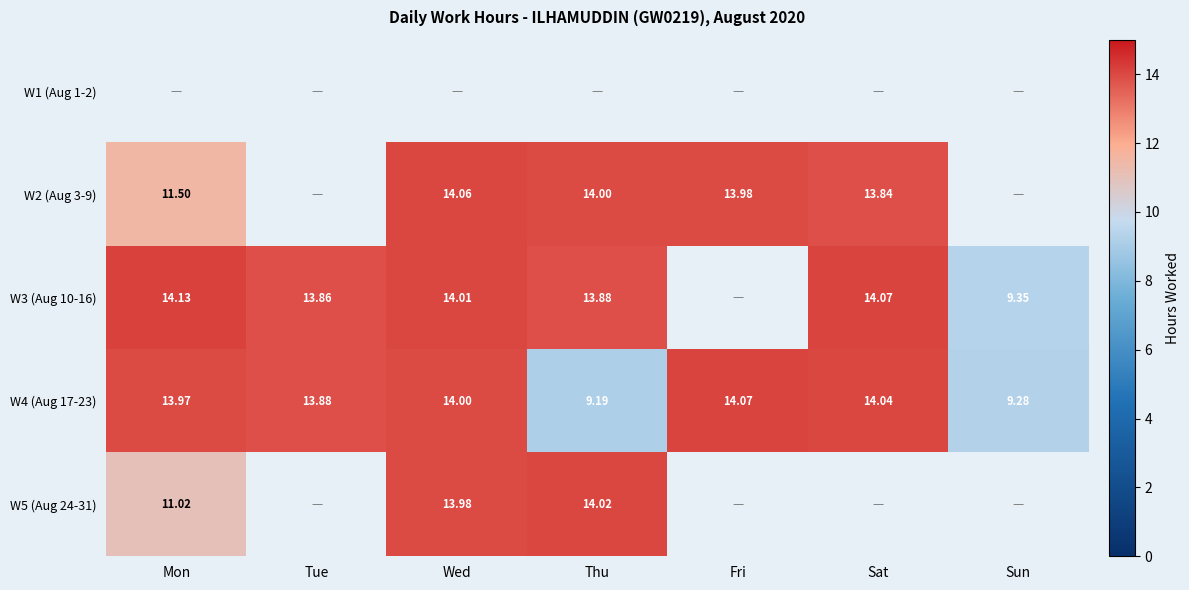

At which label does W4 (Aug 17-23) first exceed 13?

Mon